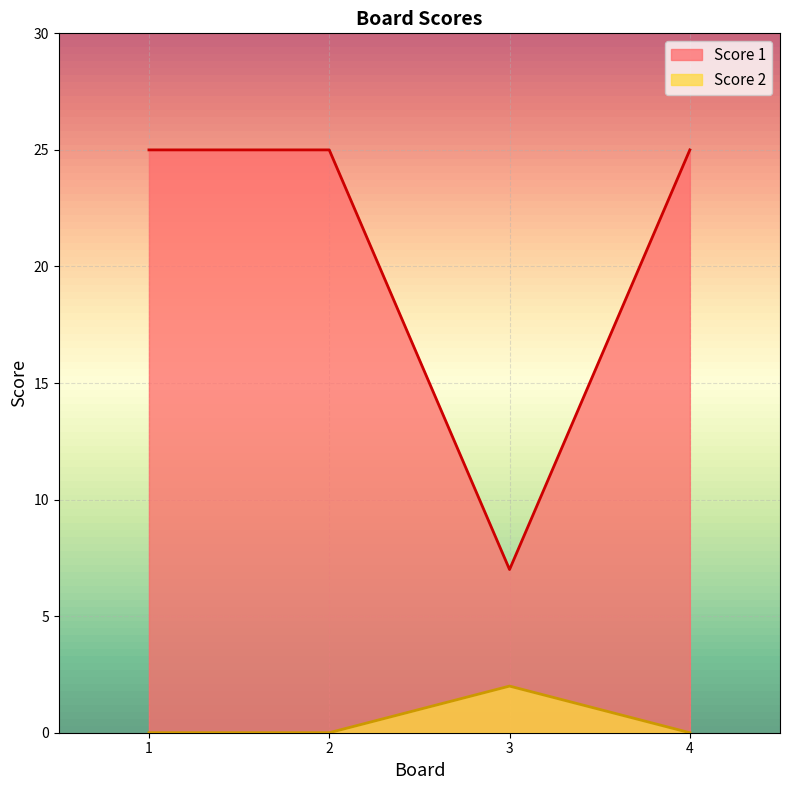

What is the sum of the Score 1 values at 2 and 1?

50